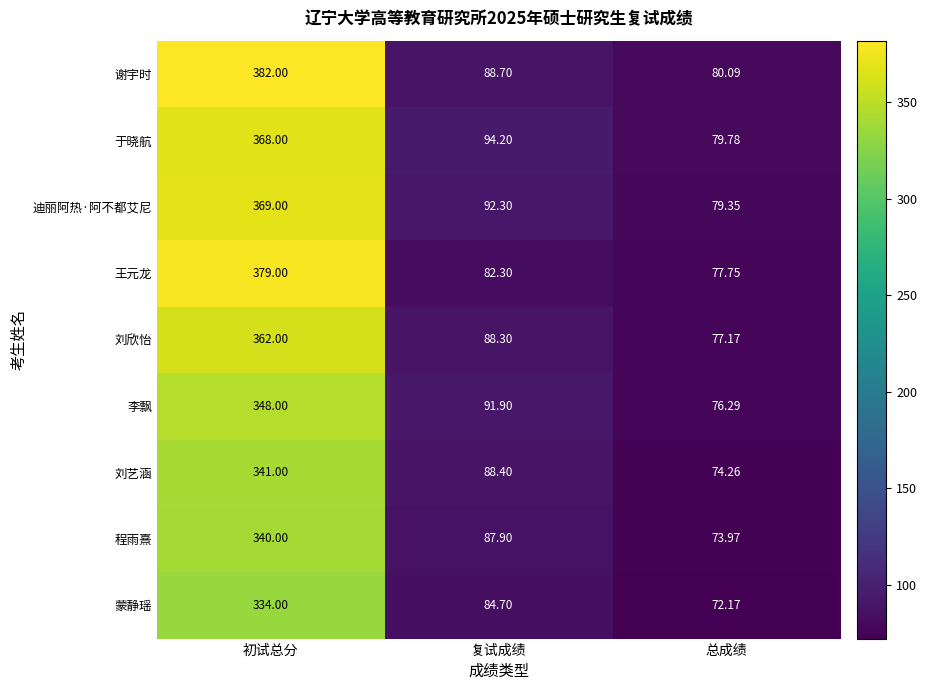

Which series has the largest total across all categories?

谢宇时